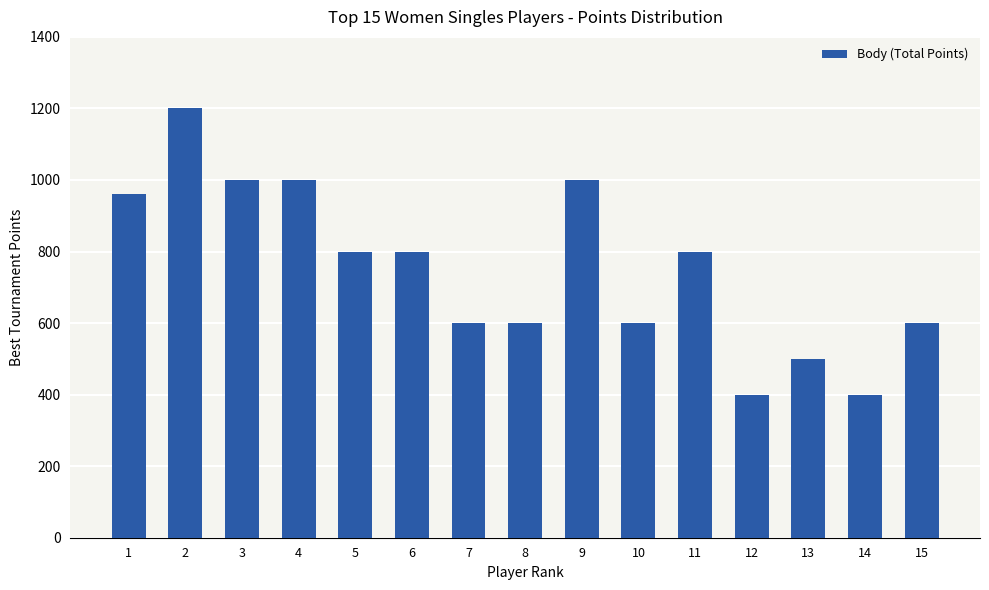

Reading left to right, extract all data points from this chart.

960	1200	1000	1000	800	800	600	600	1000	600	800	400	500	400	600